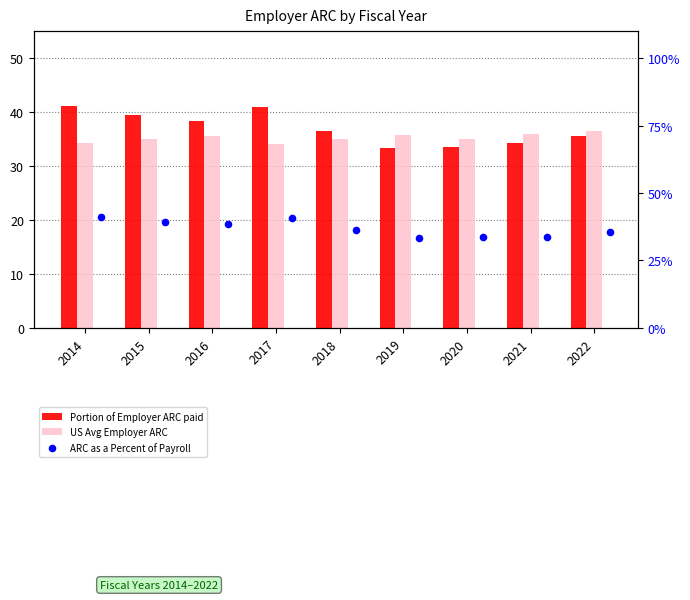

At how many categories does at least one series exceed 34?

9